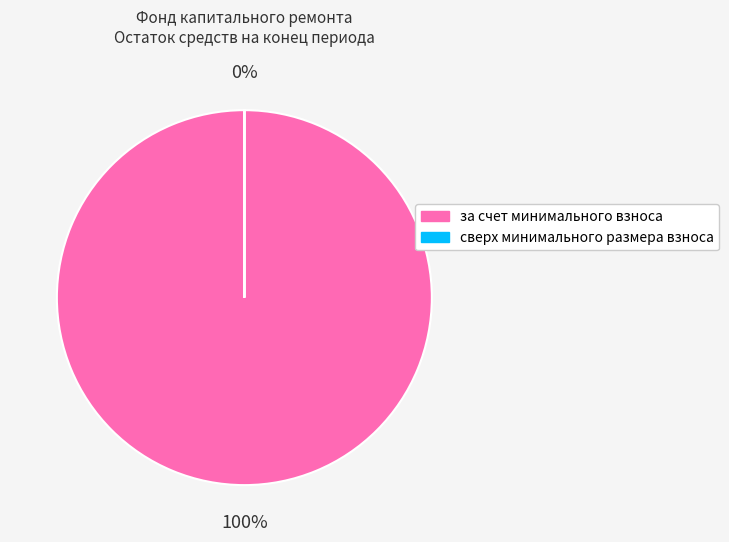

Do сверх минимального размера взноса and за счет минимального взноса together represent more than half of the pie?

Yes